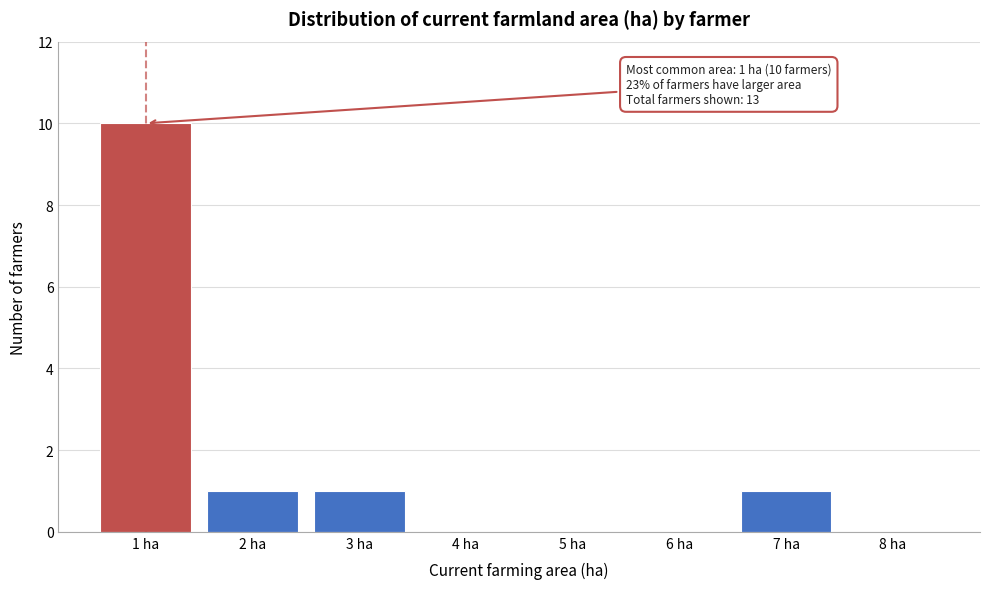

Reading left to right, extract all data points from this chart.

1 ha=10	2 ha=1	3 ha=1	4 ha=0	5 ha=0	6 ha=0	7 ha=1	8 ha=0